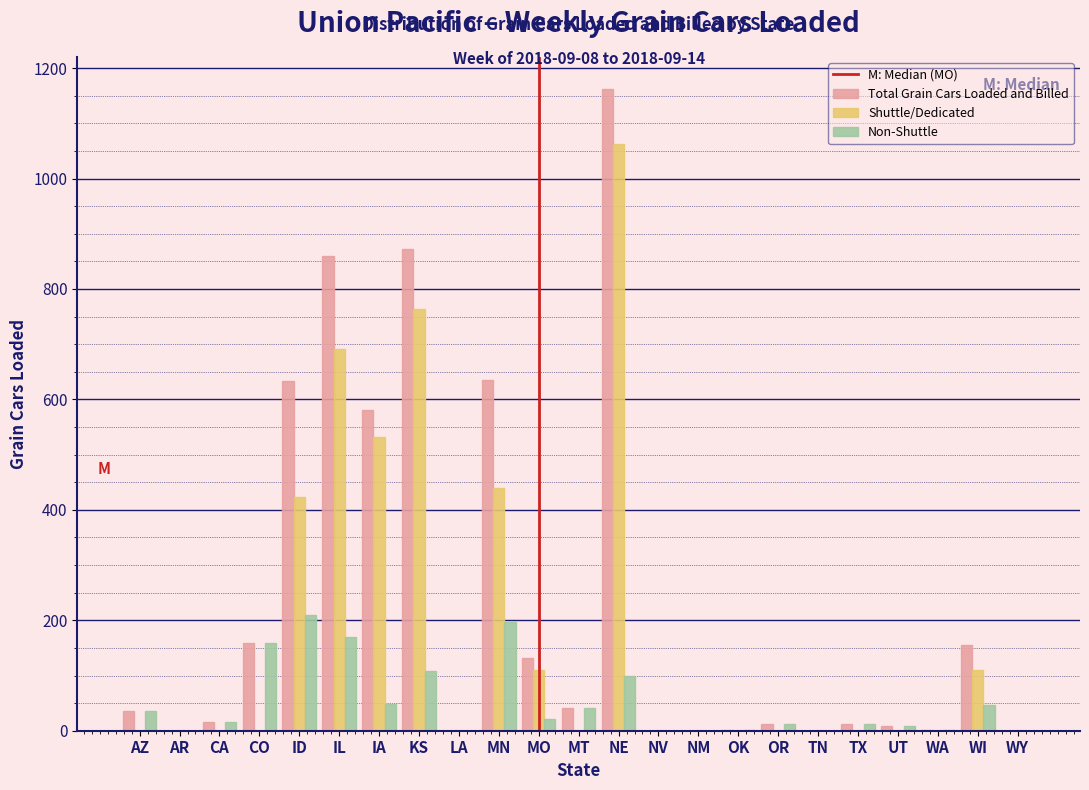

Which category has the highest value across all series?

NE